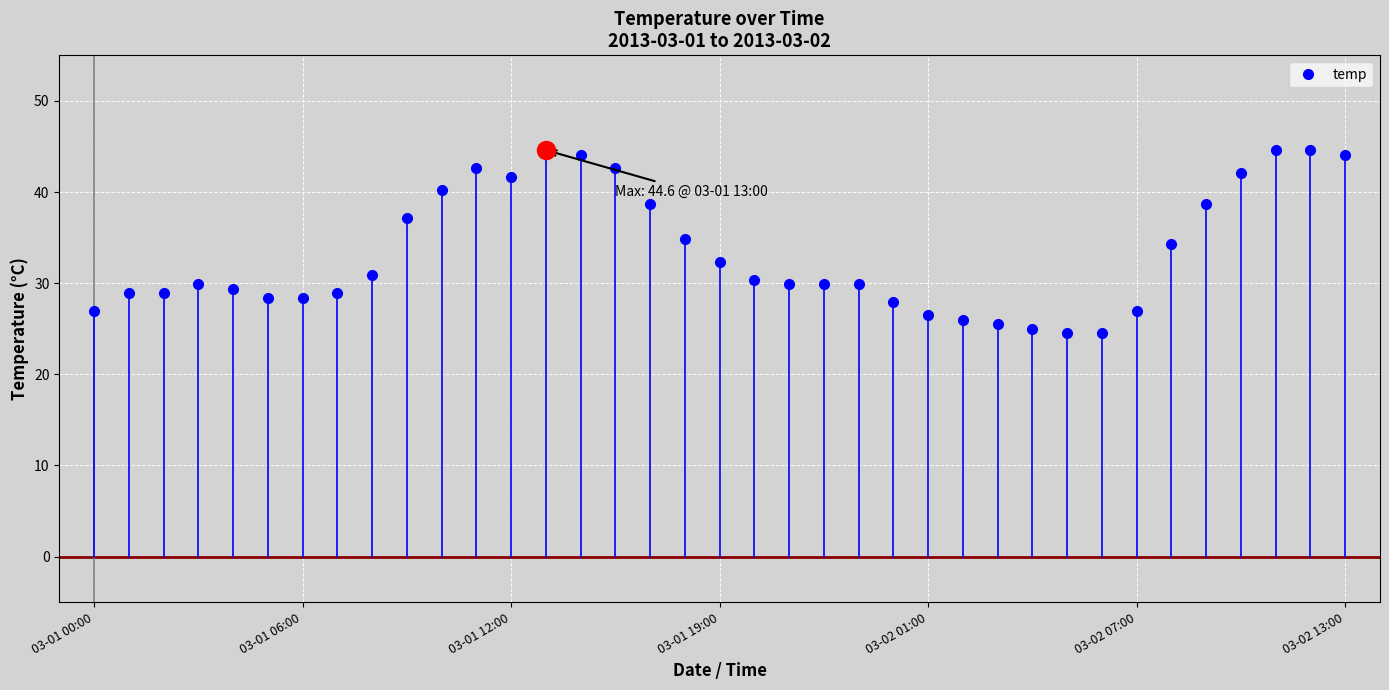

What is the average value?

33.4